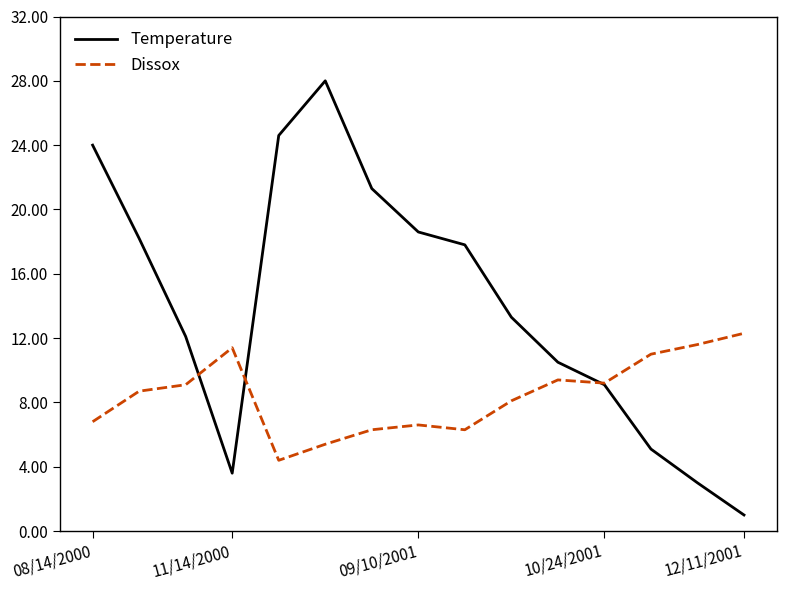

How many intersections are there between Temperature and Dissox?

3